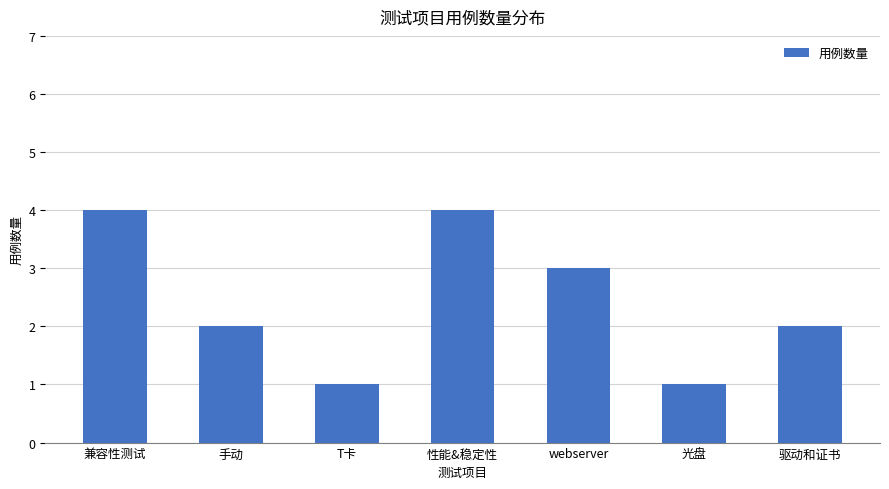

How many data points does each series have?

7